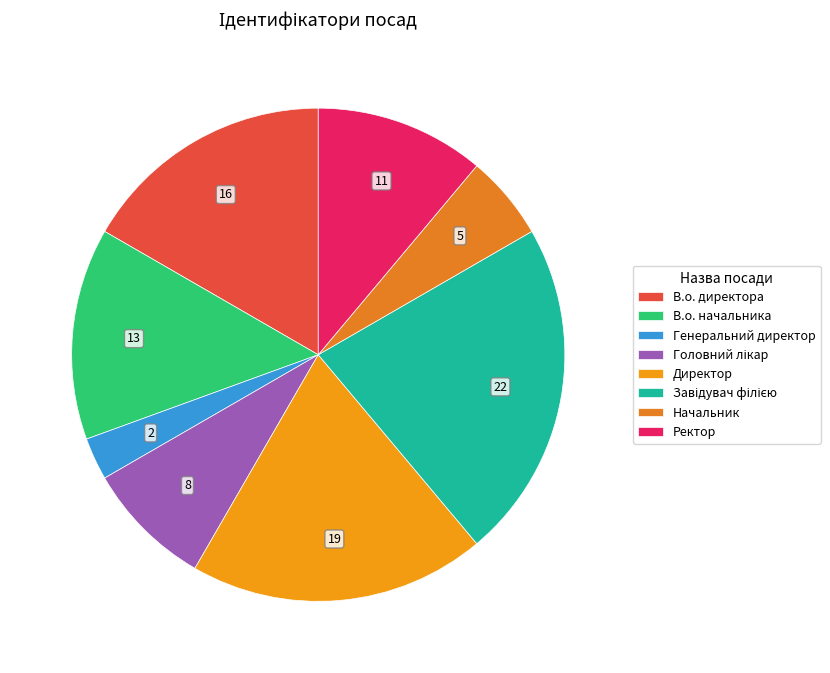

To the nearest percent, what portion does Начальник represent?

6%